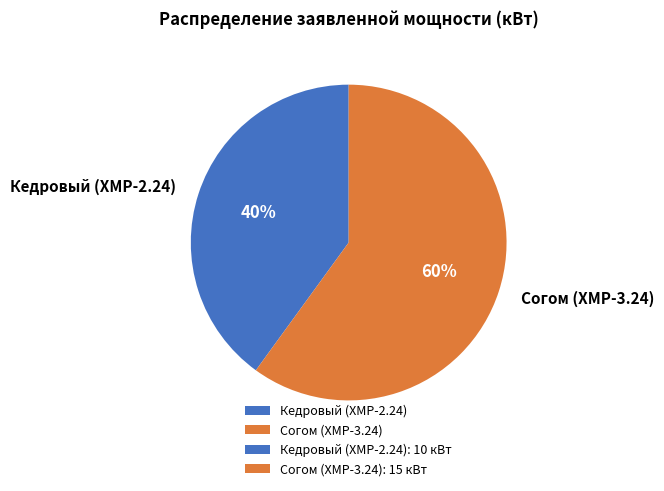

Rank the categories by value from lowest to highest.

Кедровый (ХМР-2.24), Согом (ХМР-3.24)